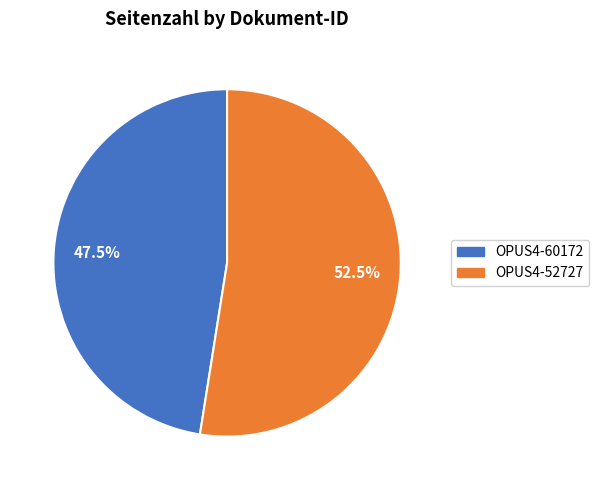

Rank the categories by value from lowest to highest.

OPUS4-60172, OPUS4-52727